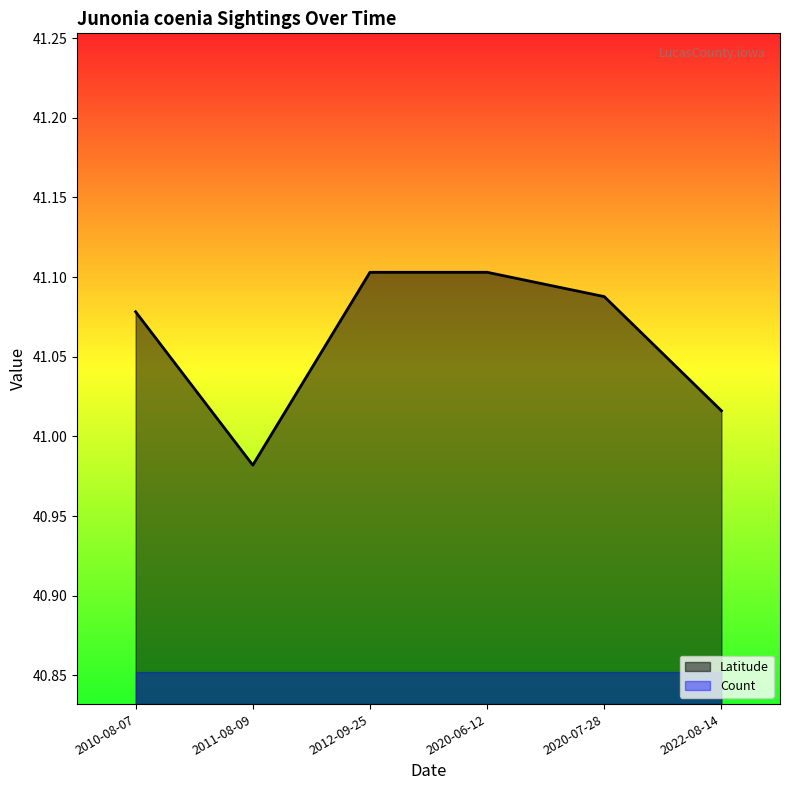

Reading right to left, what are all the values shown in this chart?

2022-08-14=41.0	2020-07-28=41.1	2020-06-12=41.1	2012-09-25=41.1	2011-08-09=41.0	2010-08-07=41.1